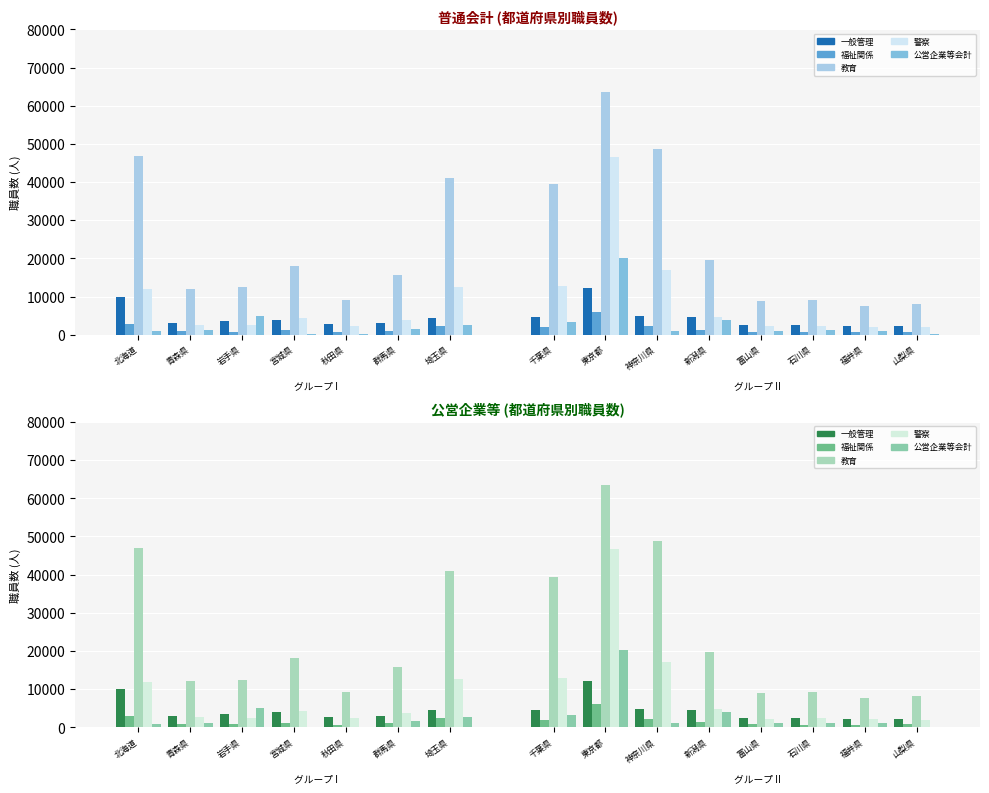

Which series changed the most between 岩手県 and 埼玉県?

教育